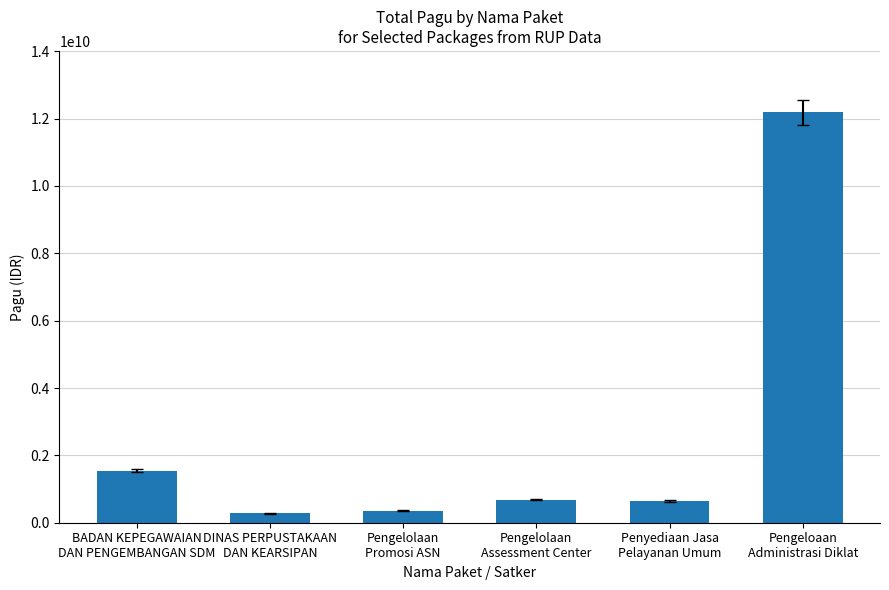

Are the bars grouped side by side (vs. stacked)?

No